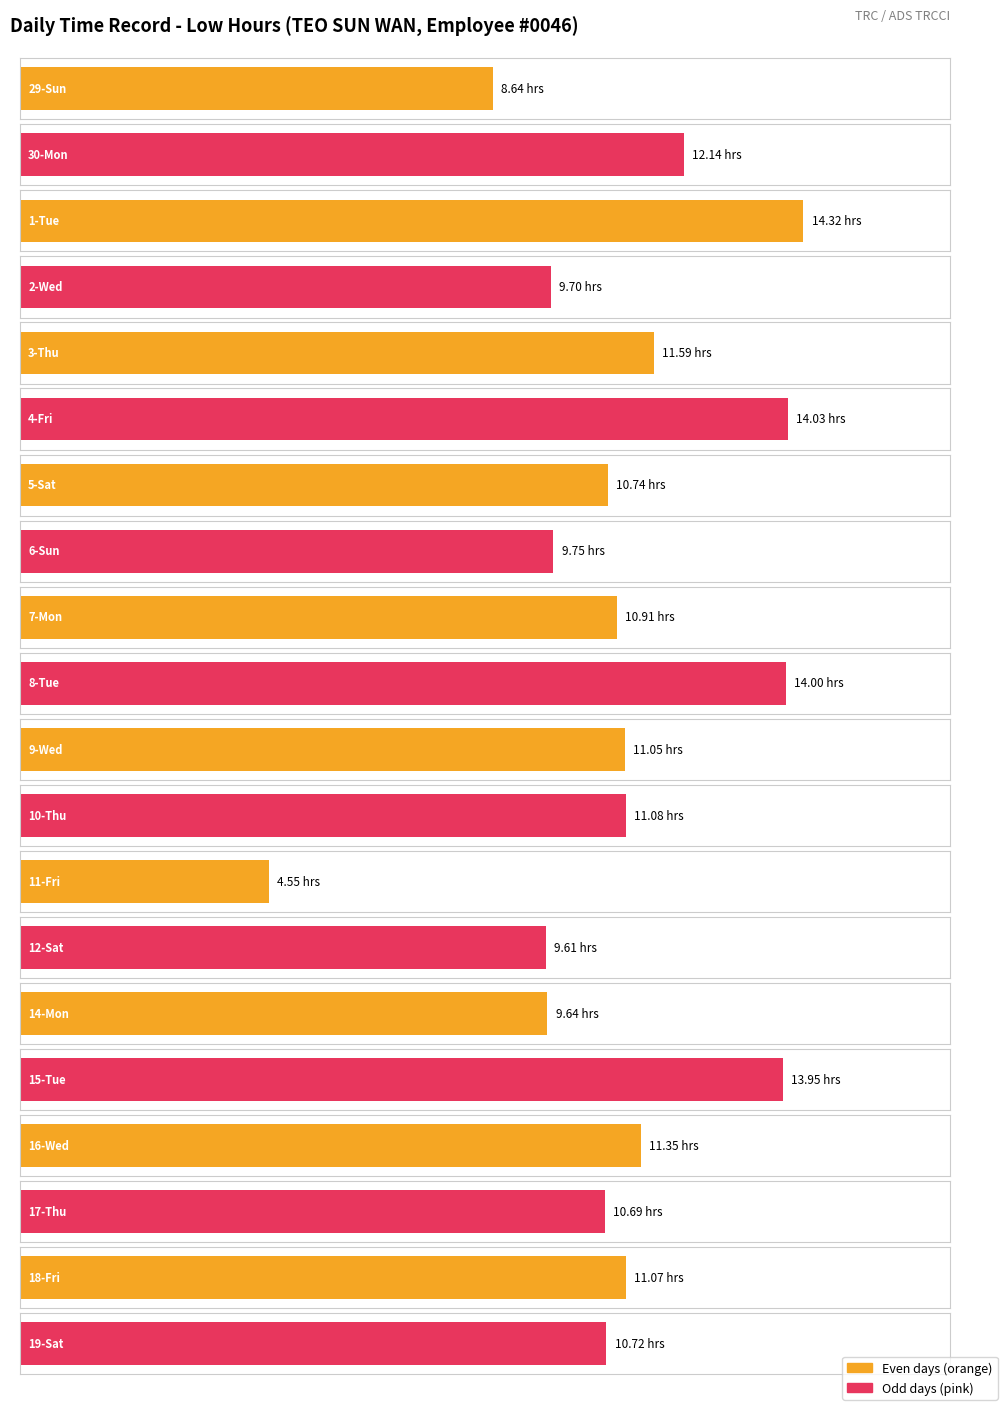

What is the greatest value displayed?

14.3